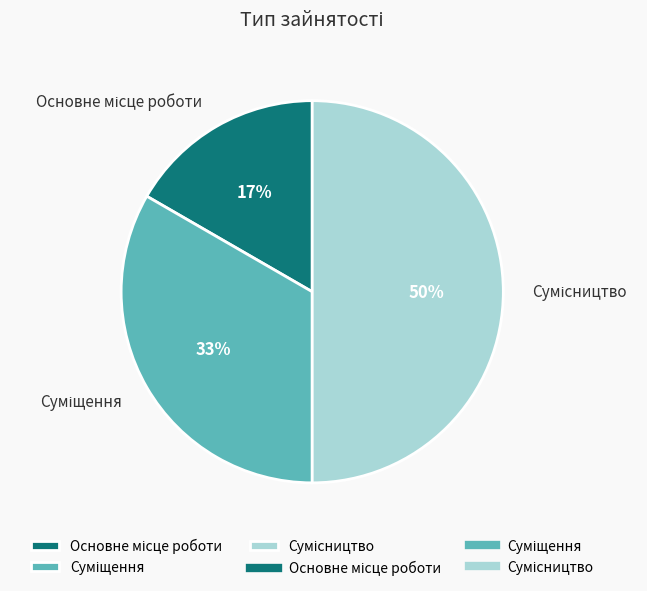

To the nearest percent, what is the difference between the largest and smallest slice percentages?

33%